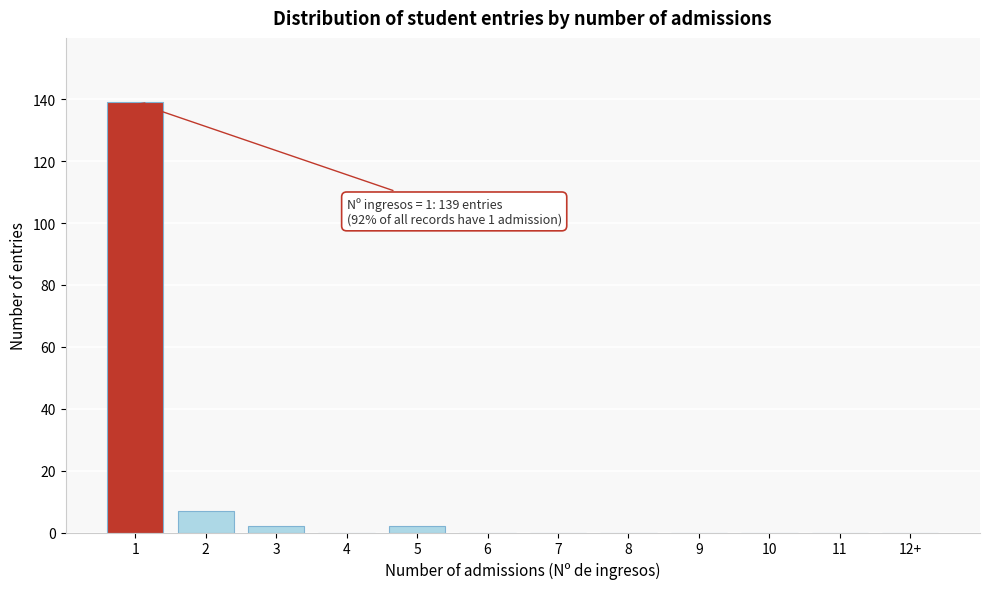

Reading right to left, transcribe all the data shown in this chart.

12+=0	11=0	10=0	9=0	8=0	7=0	6=0	5=2	4=0	3=2	2=7	1=139